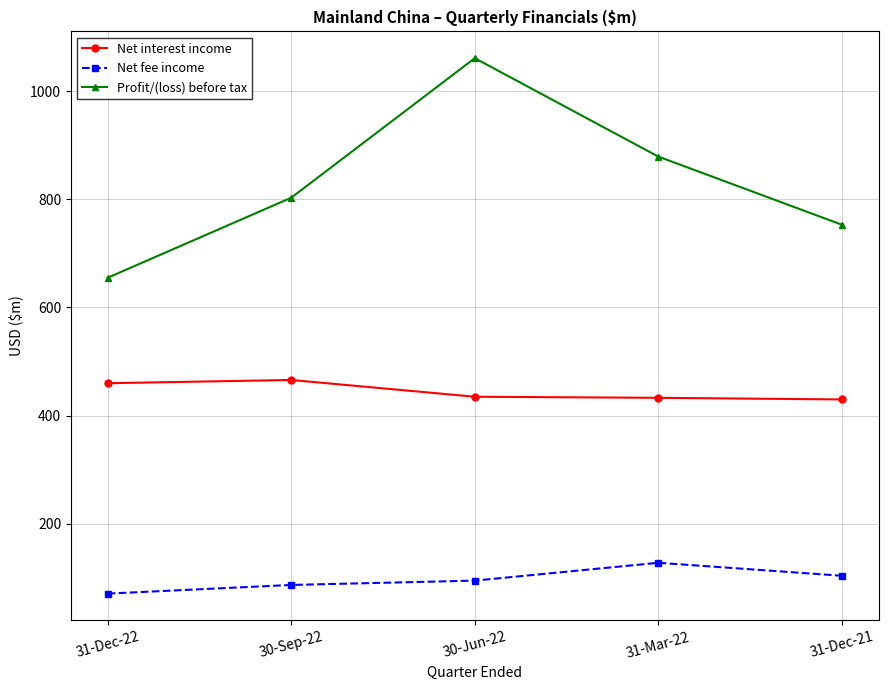

What position from the left is 31-Mar-22?

4